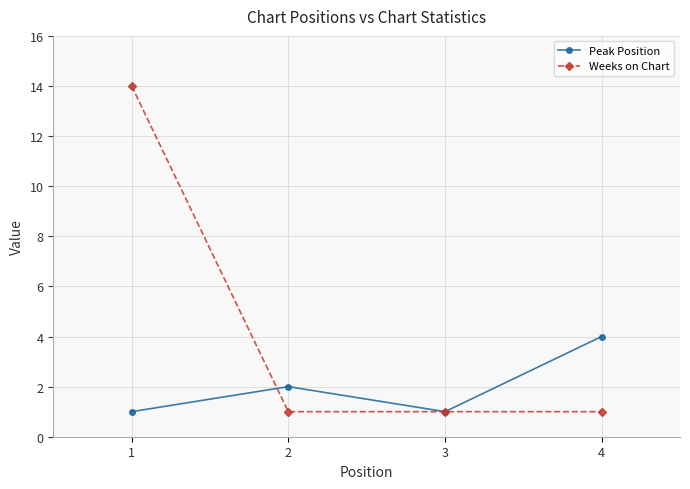

What is the spread (max minus min) of values at 4?

3